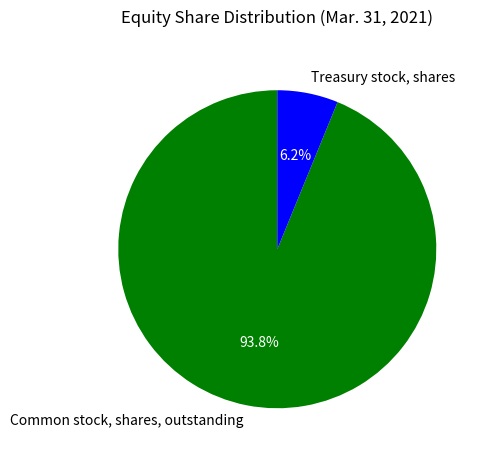

Which category accounts for the majority?

Common stock, shares, outstanding